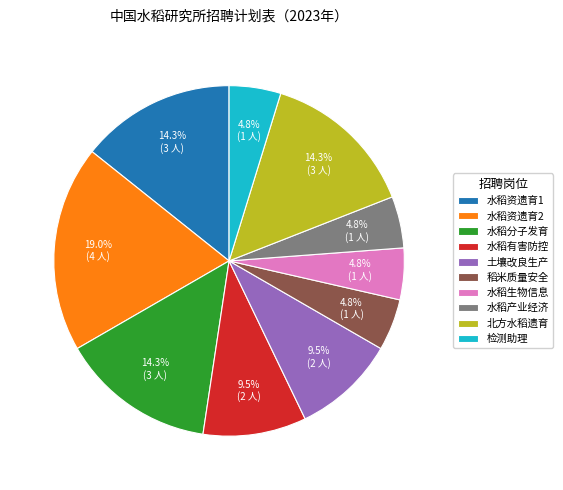

Which category has the biggest portion of the pie?

水稻资遗育2